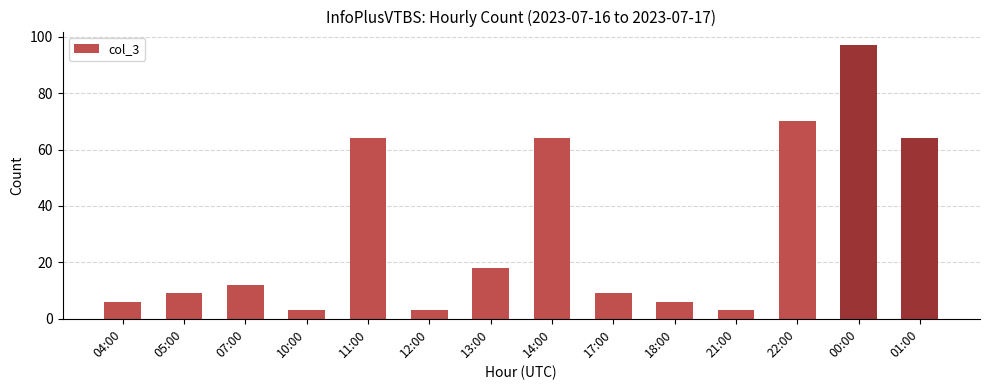

What is the average value?

31